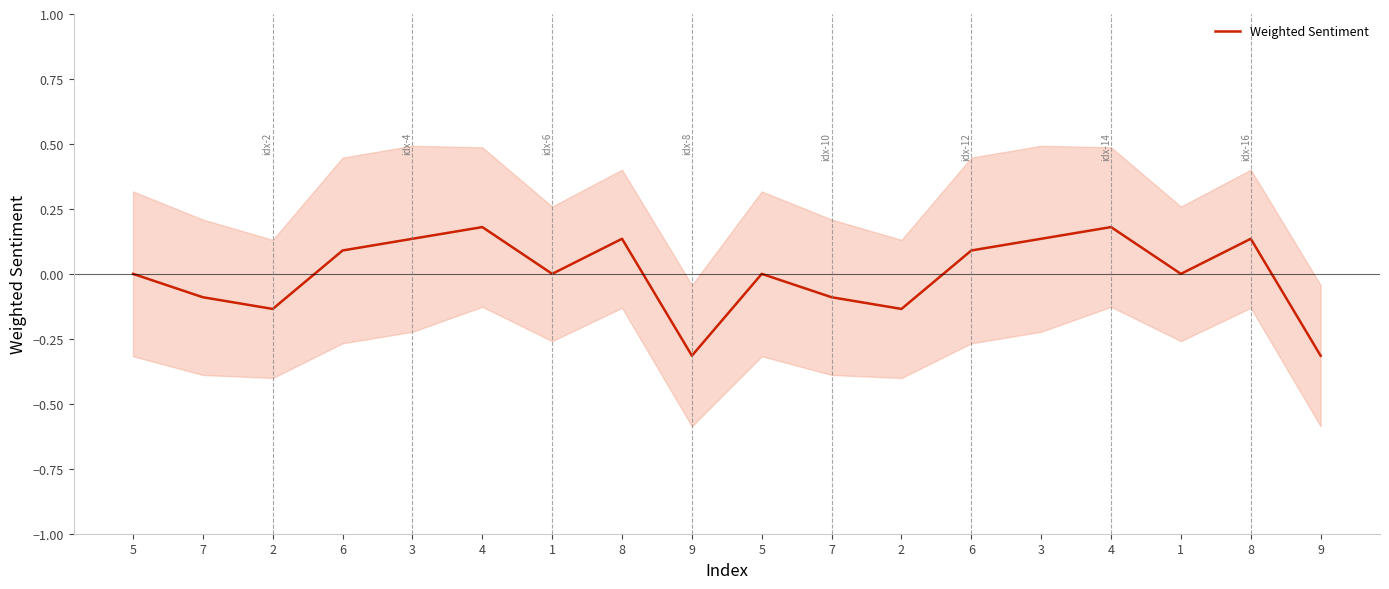

How many positive values are there?

8